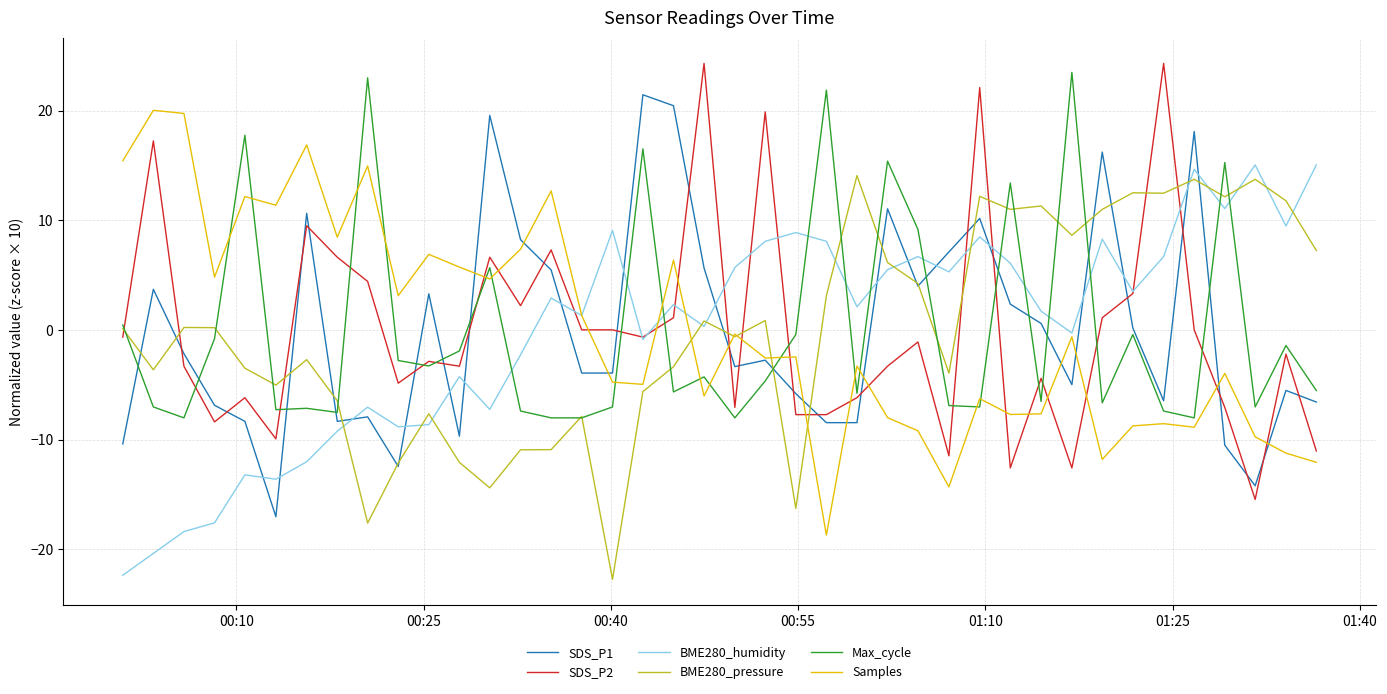

Which series has the largest range (max minus min)?

SDS_P2